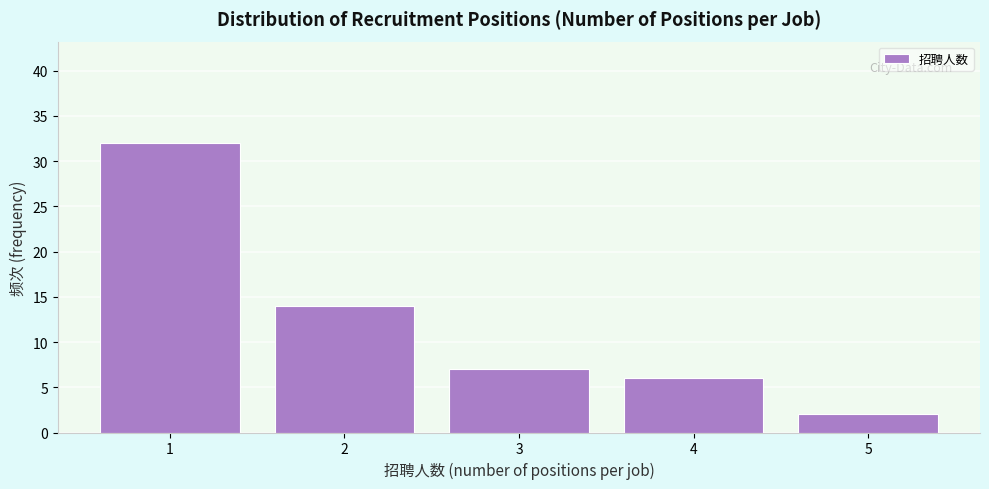

What is the height of the bar covering 0.5 to 1.5 on the x-axis? The values are not printed on the chart, so give them approximately, as read against the axis.

32